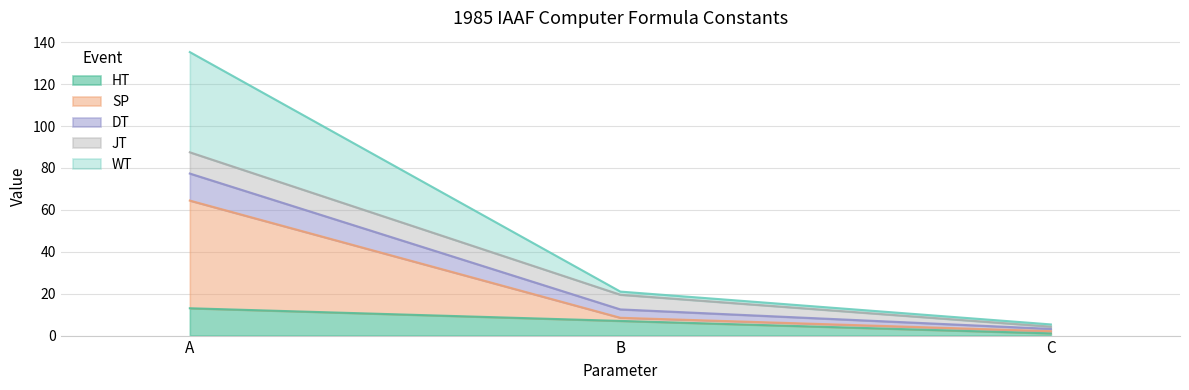

At which category is the sum across all series the highest?

A